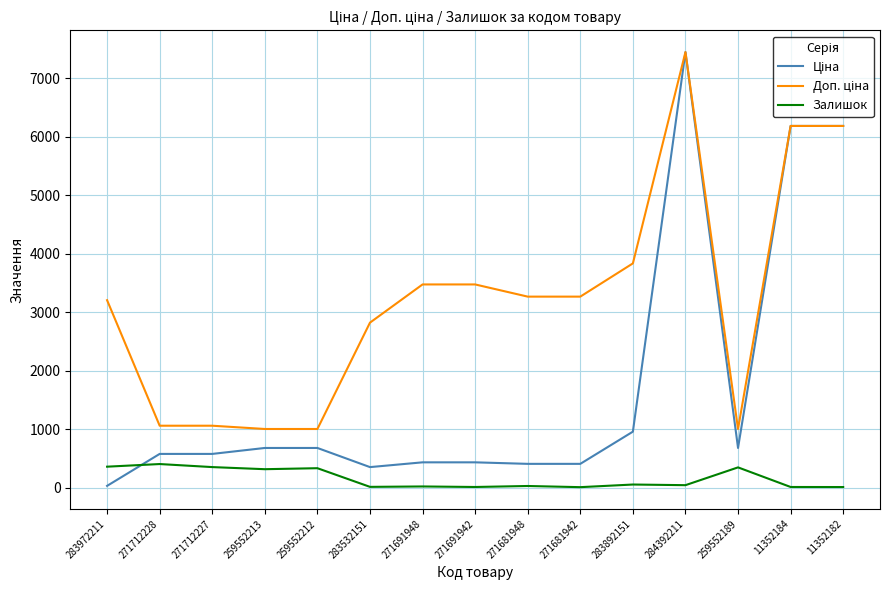

What is the sum of the Залишок values at 259552189 and 283972211?

708.0